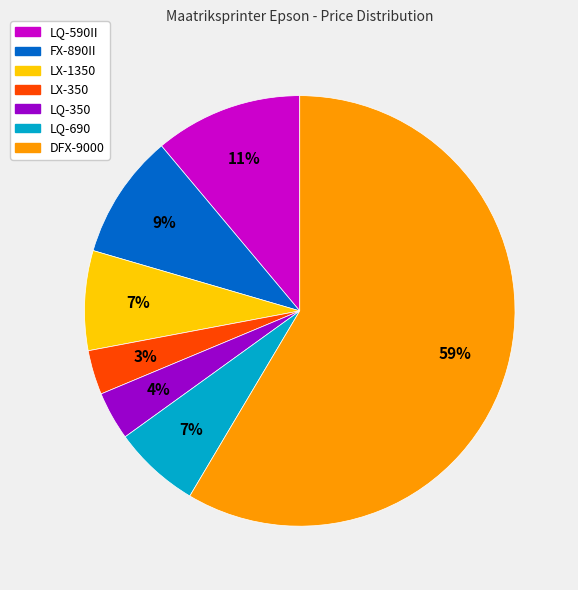

Combined, do LQ-590II and FX-890II account for over 50%?

No